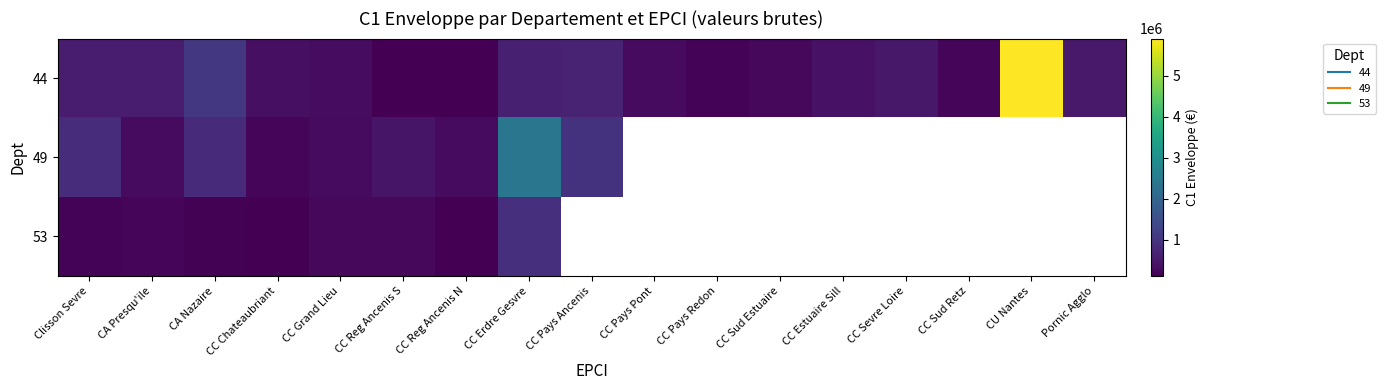

Which series has the largest range (max minus min)?

44